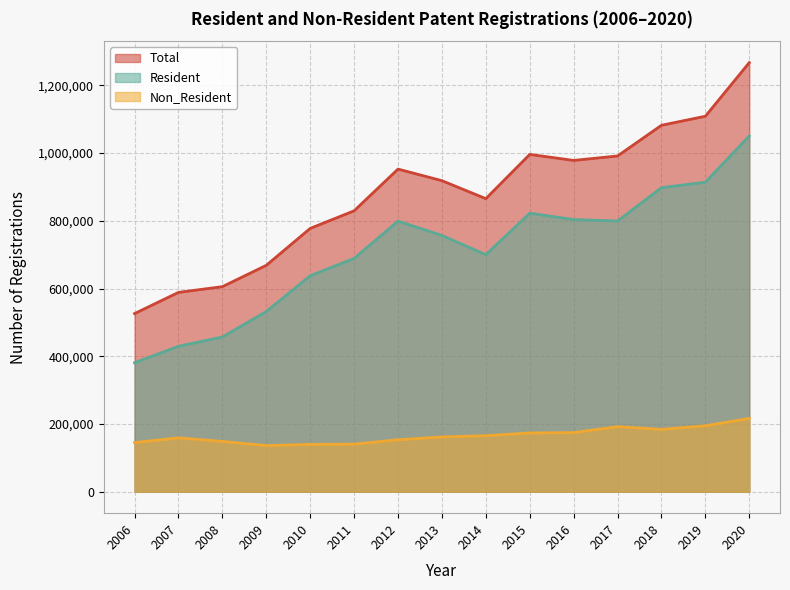

Which has a higher value, 2018 or 2012?

2018